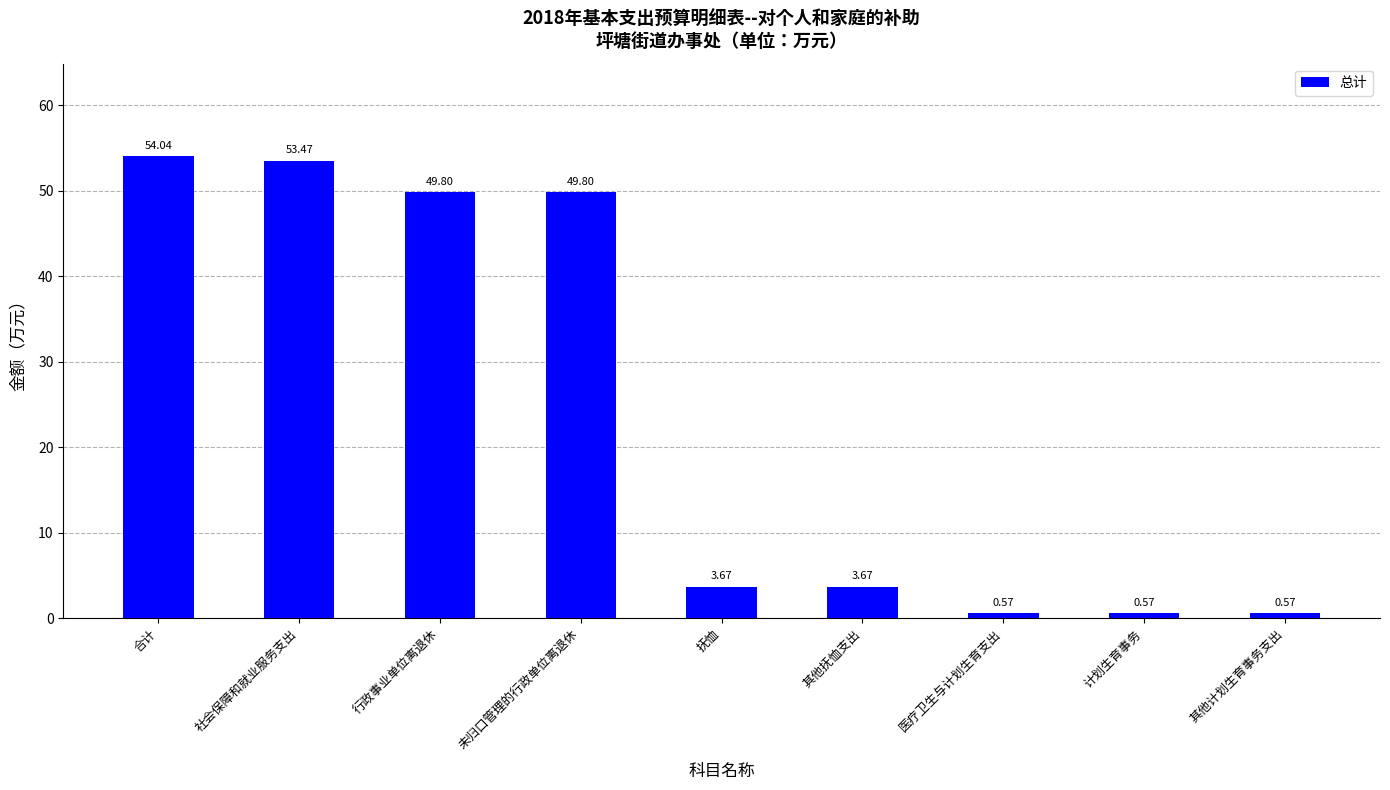

At which label does the data first exceed 3?

合计